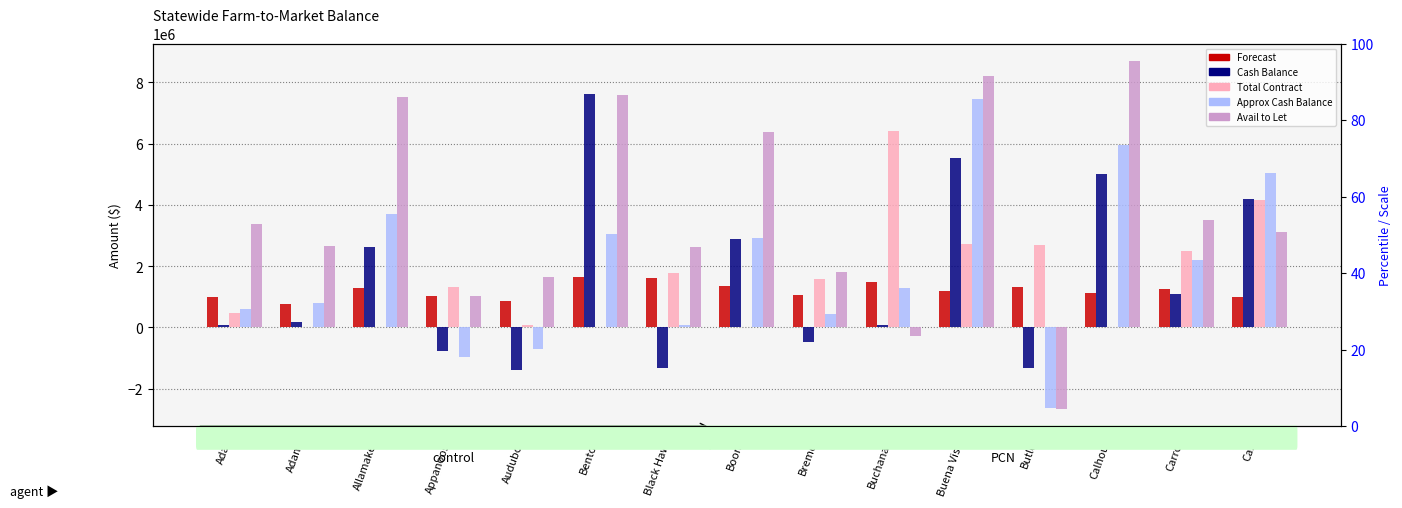

Is it true that Total Contract equals 669805.7 at Black Hawk?

False